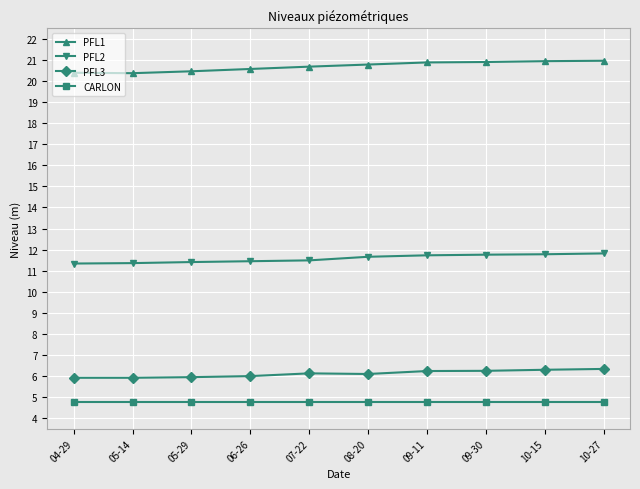

What are all the series names shown in the legend?

PFL1, PFL2, PFL3, CARLON